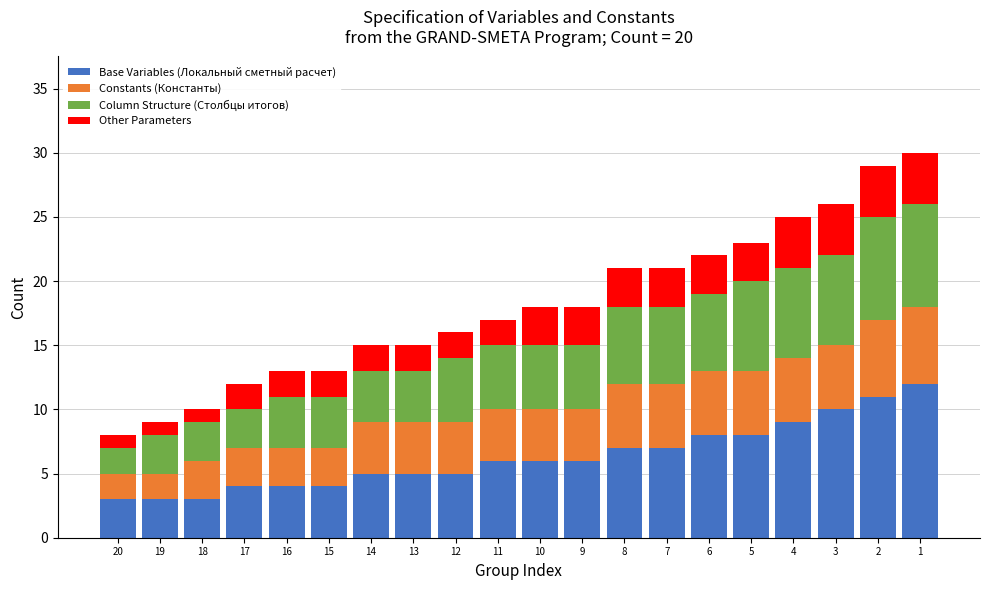

What are all the series names shown in the legend?

Base Variables (Локальный сметный расчет), Constants (Константы), Column Structure (Столбцы итогов), Other Parameters